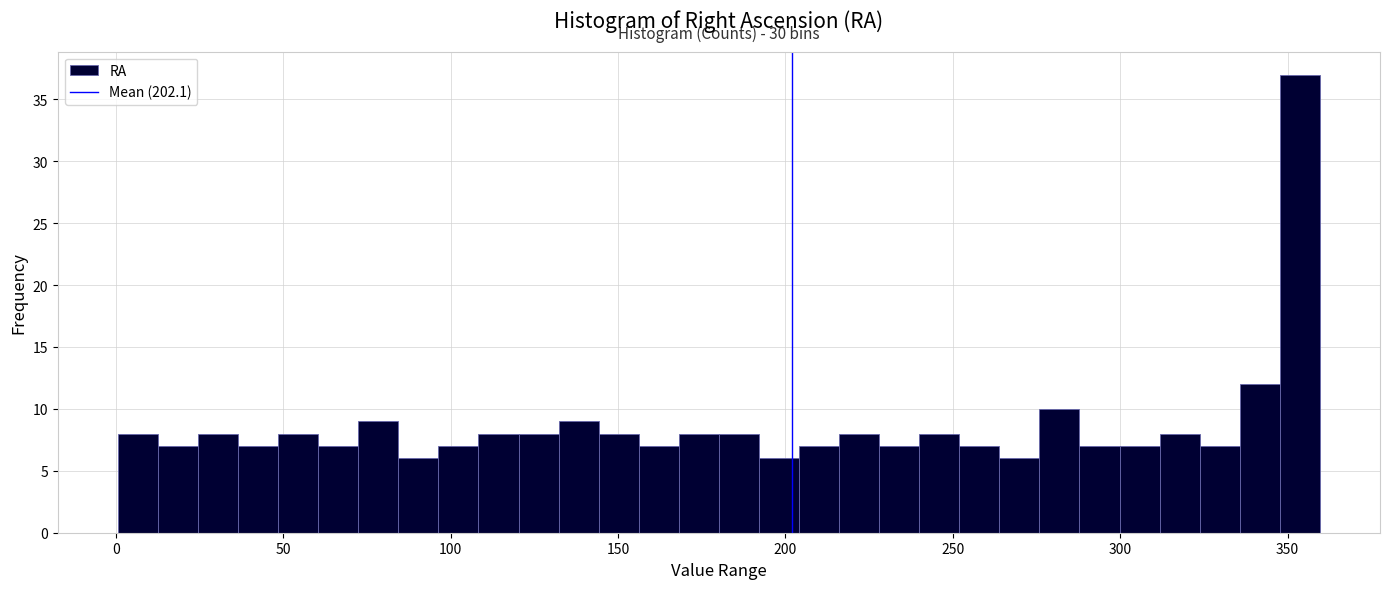

Around what value on the x-axis is the tallest bar? Give the approximate position of its centre, as read against the axis.

355